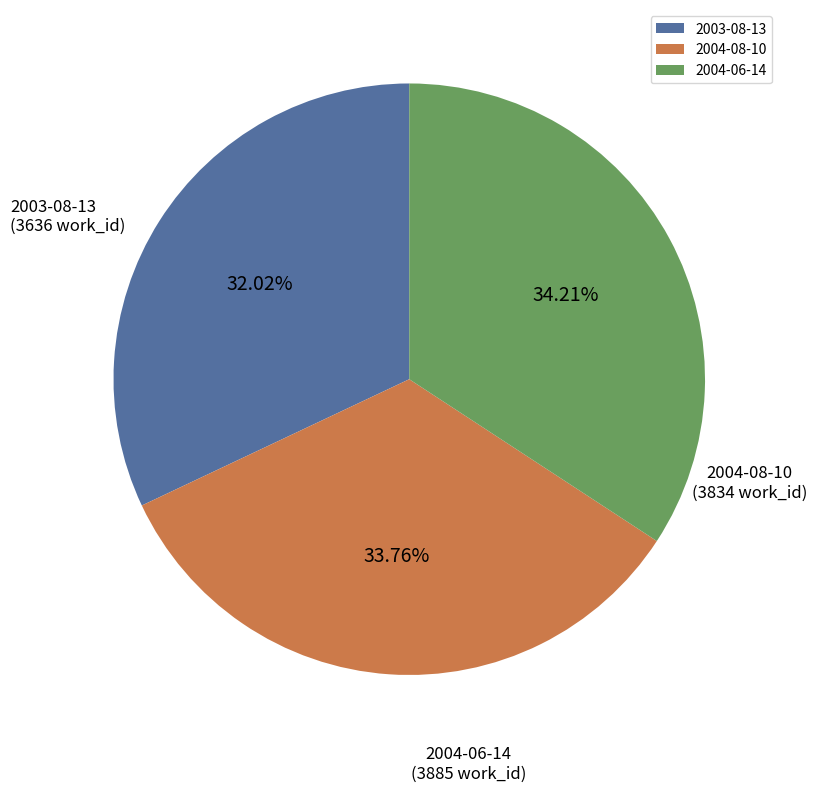

Is the sum of 2003-08-13 and 2004-08-10 greater than half?

Yes